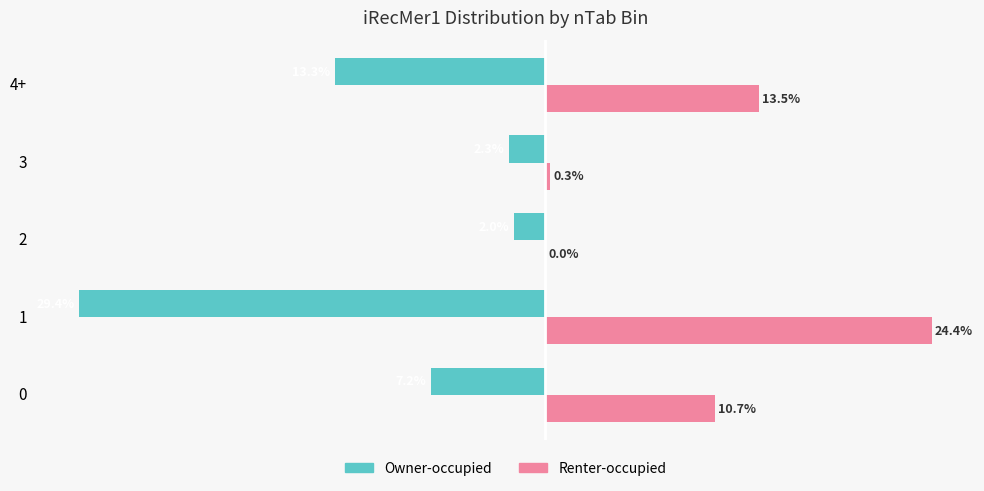

Which series has the largest total across all categories?

Renter-occupied